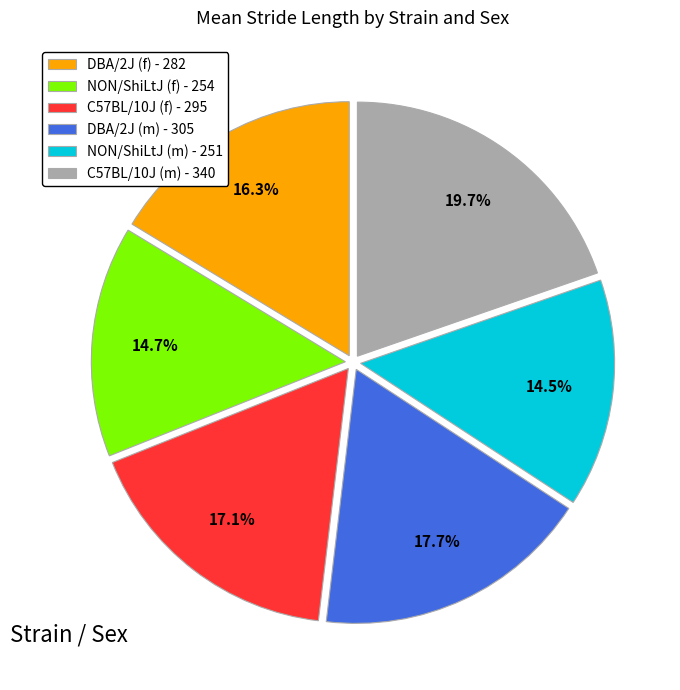

To the nearest percent, what is the average slice percentage?

17%